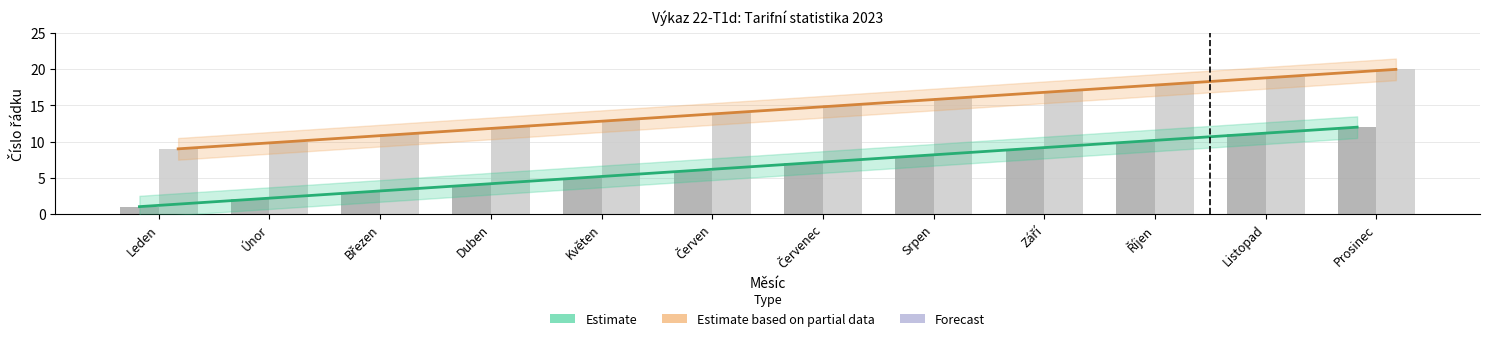

The value of Místní síť at Květen is 13. True or false?

True